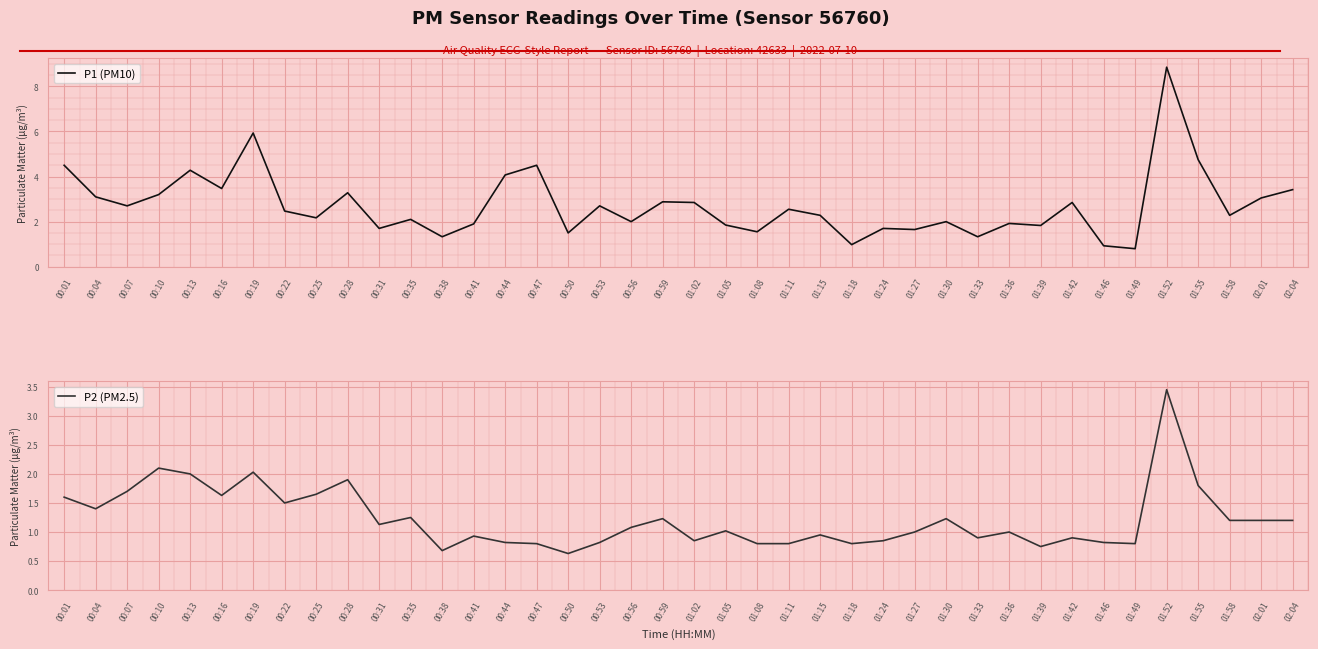

What is the label of the 20th point from the right?

01:02